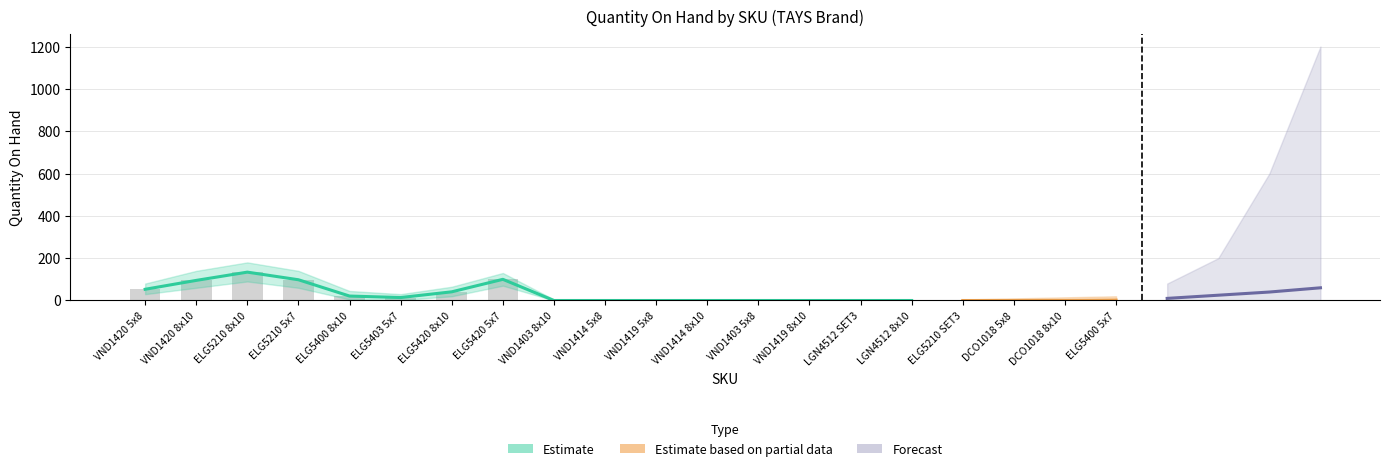

What is the difference between the maximum and second lowest values?

134